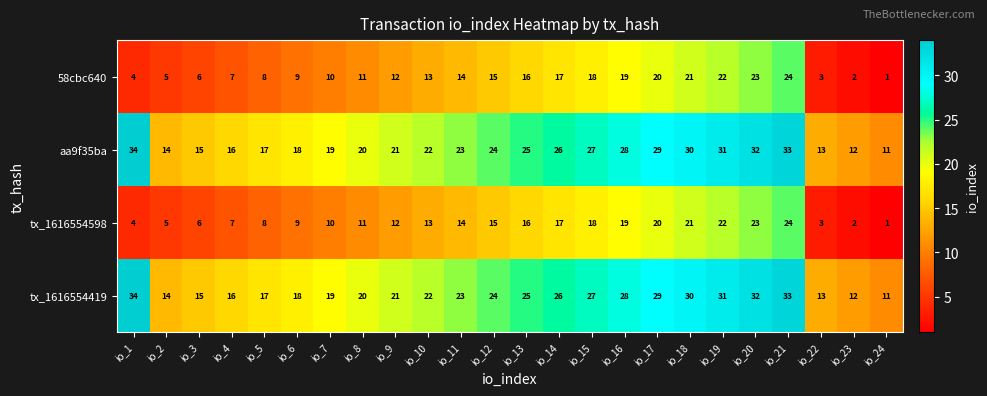

At how many categories does at least one series exceed 10?

24